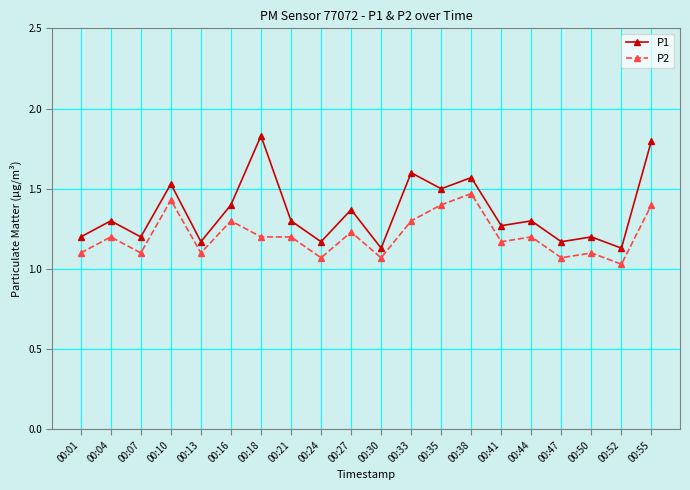

The P1 series shows 1.7 at 00:52. True or false?

False